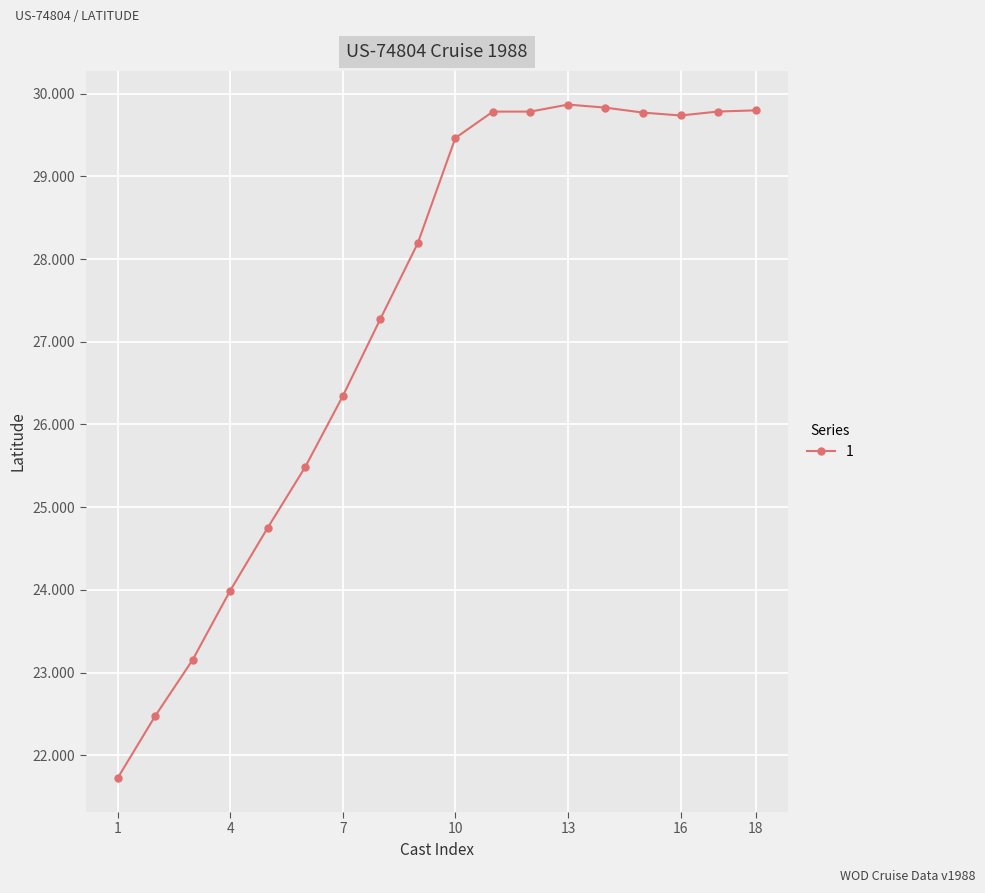

What is the smallest value displayed?

21.7